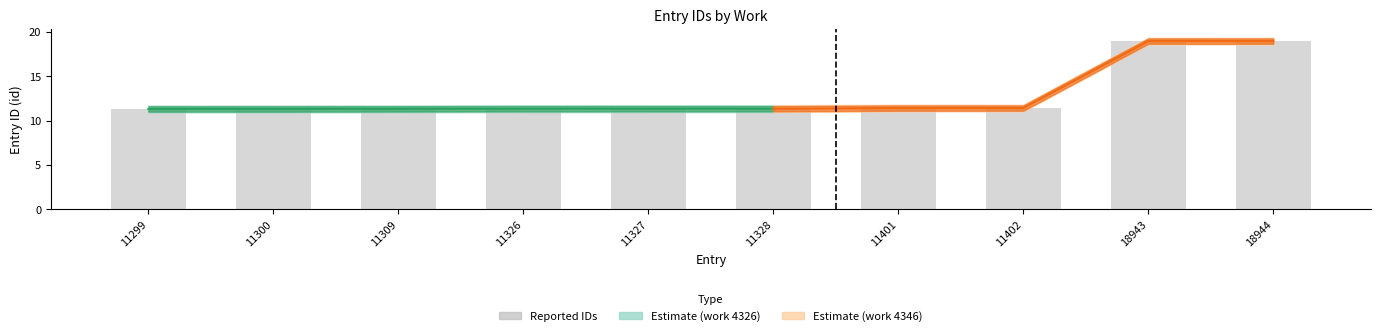

What is the value of the 7th bar from the left?

11.4